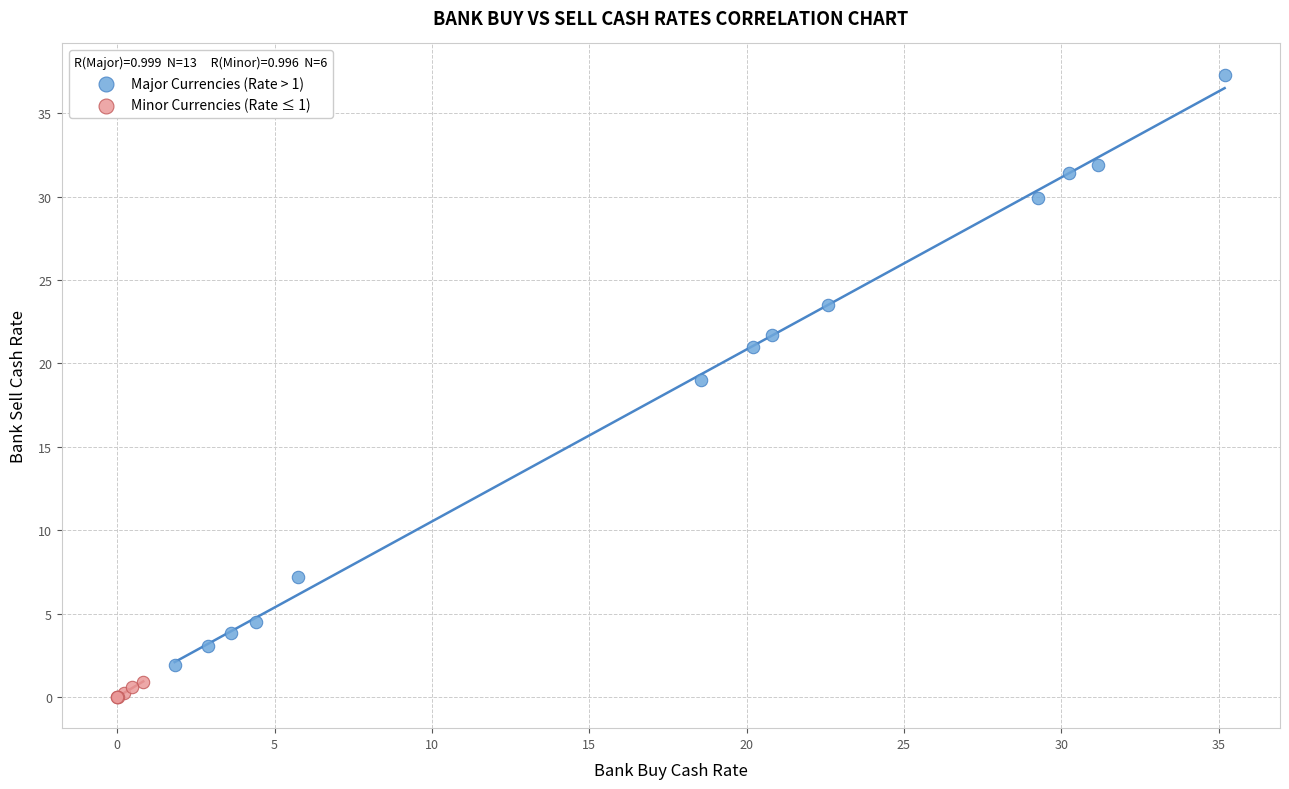

Which series has the widest spread of Y values?

Major Currencies (Rate > 1)